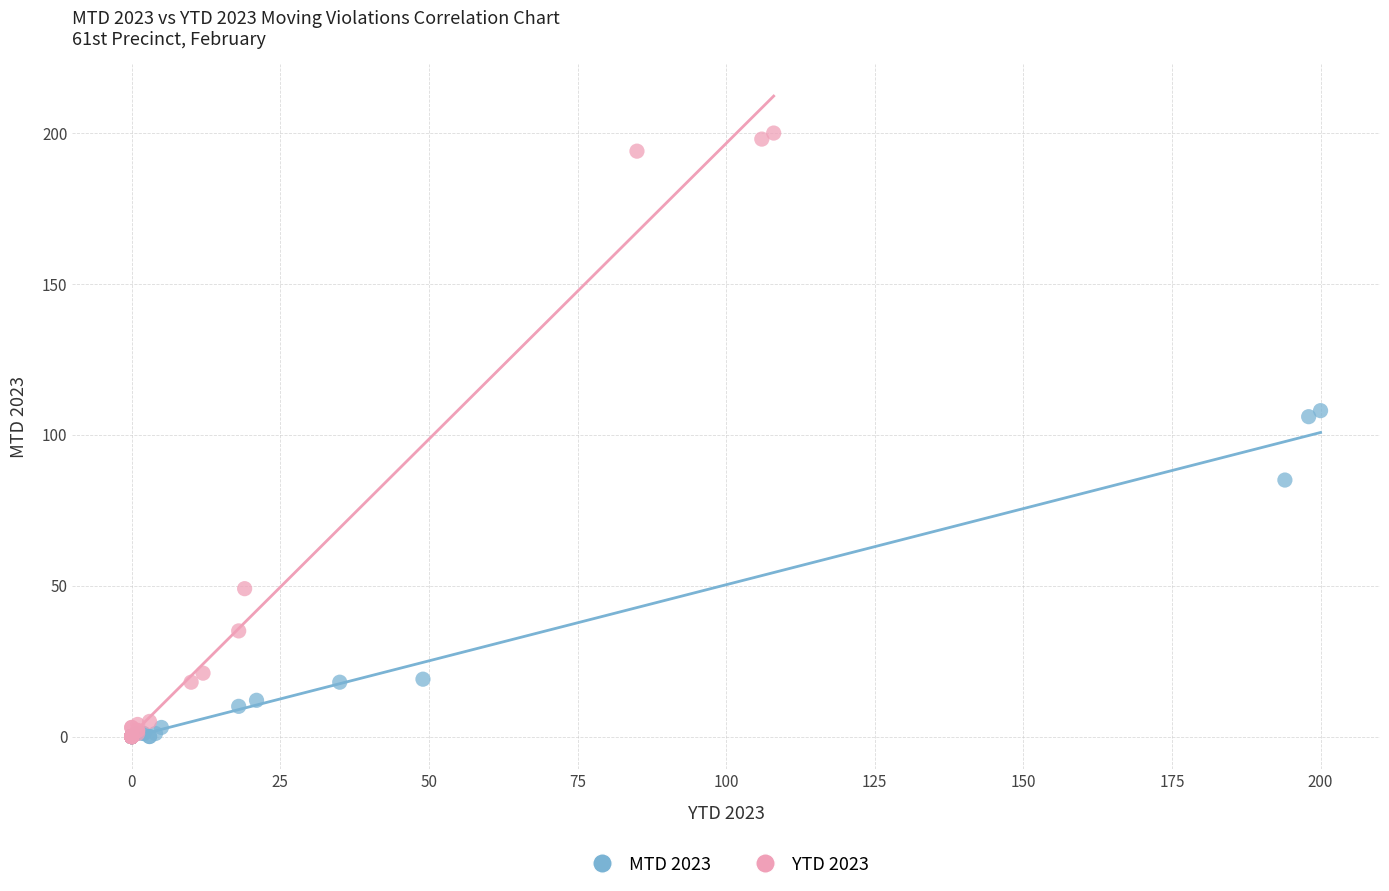

Which series has the largest Y range (max minus min)?

YTD 2023